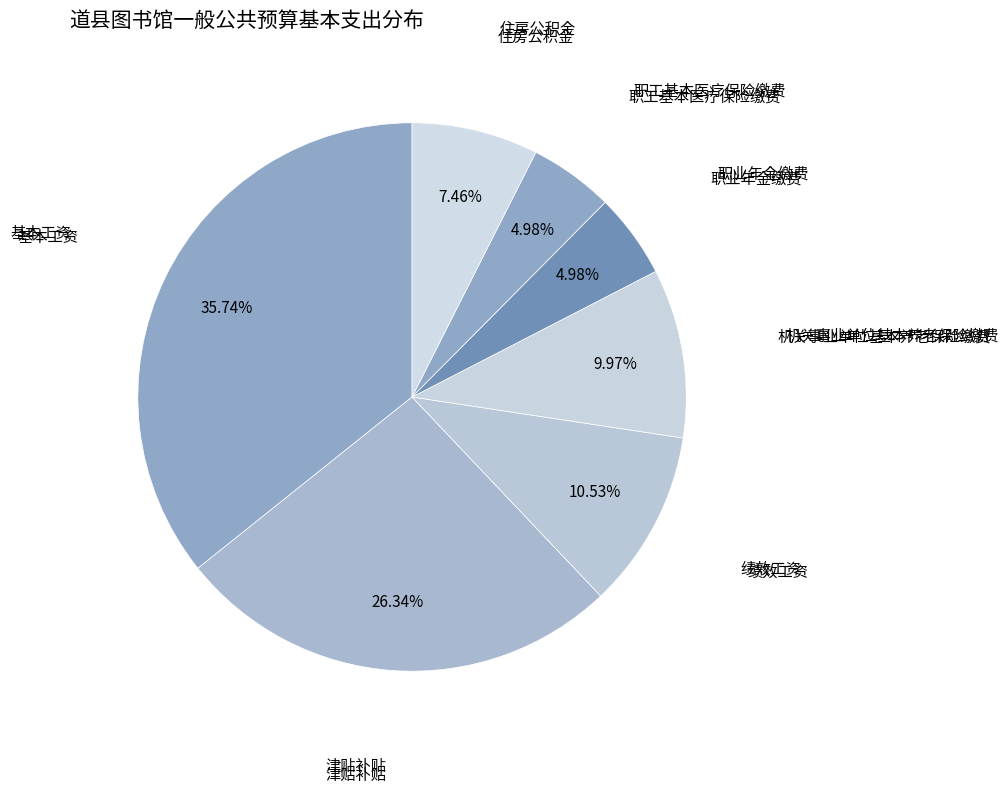

How many segments does this pie chart have?

7